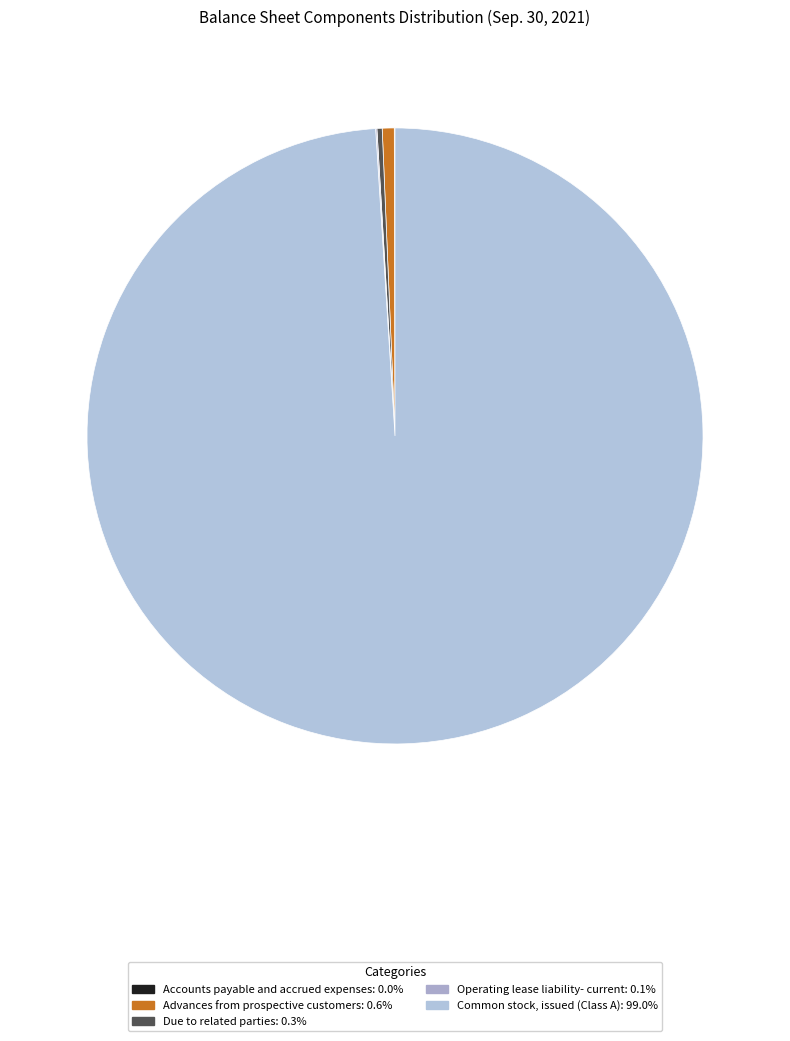

What is the ratio of the value at Due to related parties to the value at Advances from prospective customers?

0.4